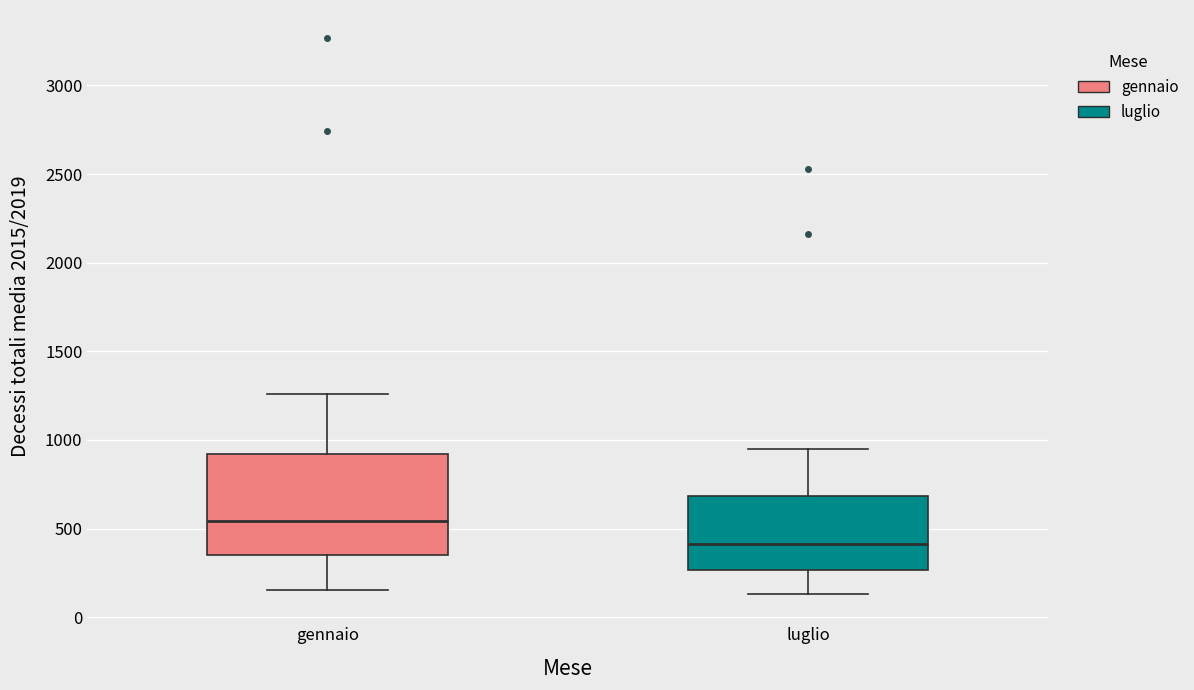

Reading left to right, read every box against the y-axis: the position of its median line, the range the box covers, and the ends of its whiskers. The values are not printed on the chart, so give them approximately, as read against the axis.

gennaio: median 550, box 350 to 900, whiskers 150 to 1250
luglio: median 400, box 250 to 700, whiskers 150 to 950